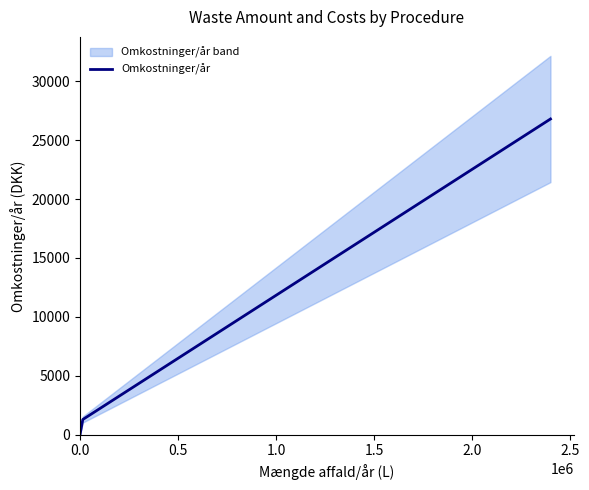

Reading left to right, extract all data points from this chart.

0	1296	26790